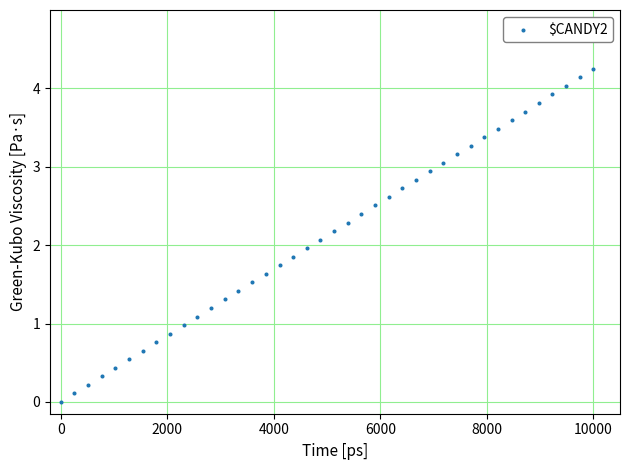

What is the range of X values (max minus min)?

10000.0